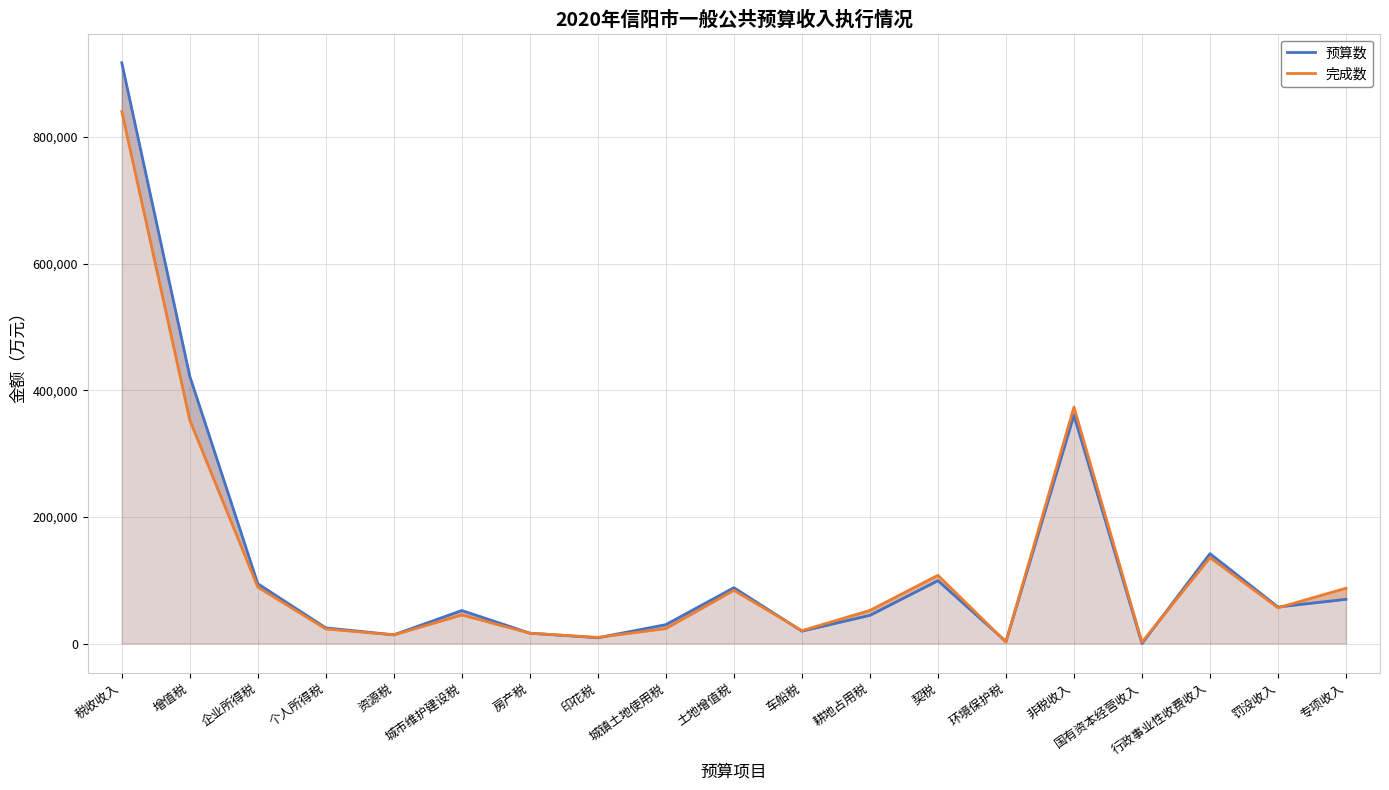

What is the difference between the highest and lowest values at 国有资本经营收入?

2165